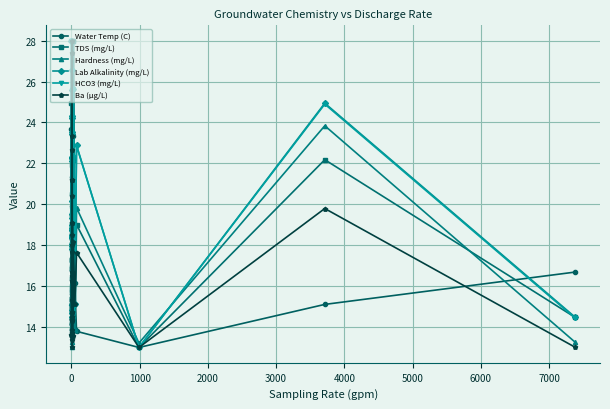

Is the value of Ba (μg/L) at 22 greater than the value of Lab Alkalinity (mg/L) at 0?

No